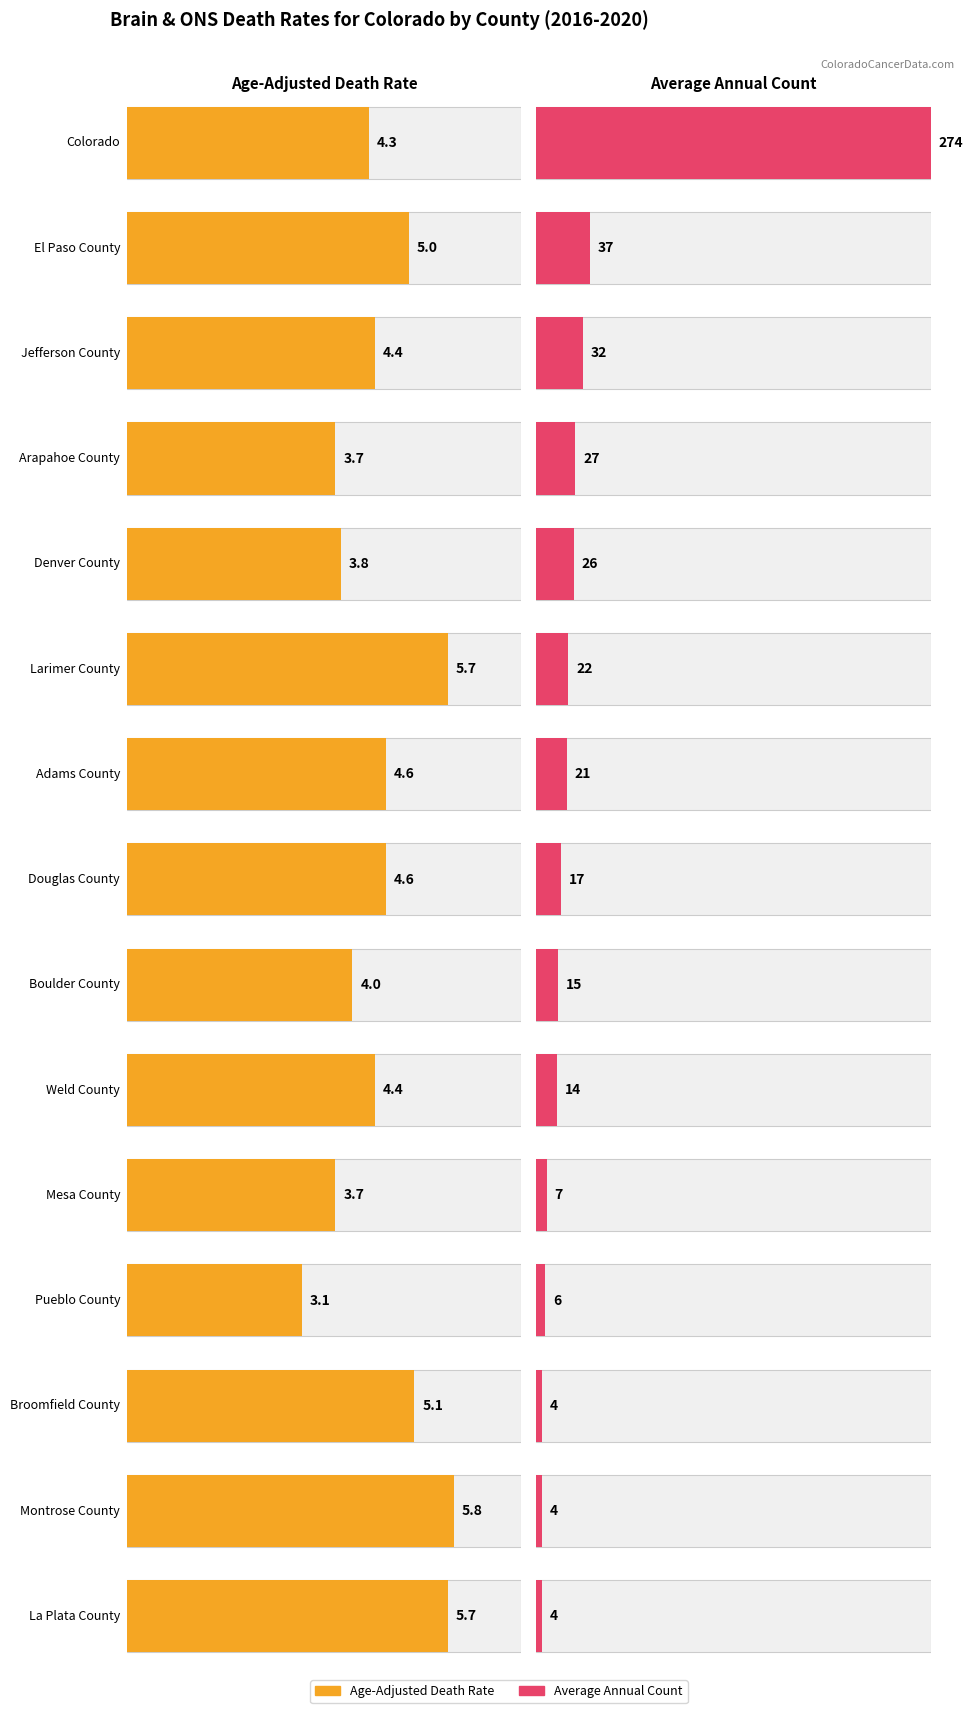

At how many categories does at least one series exceed 162?

1